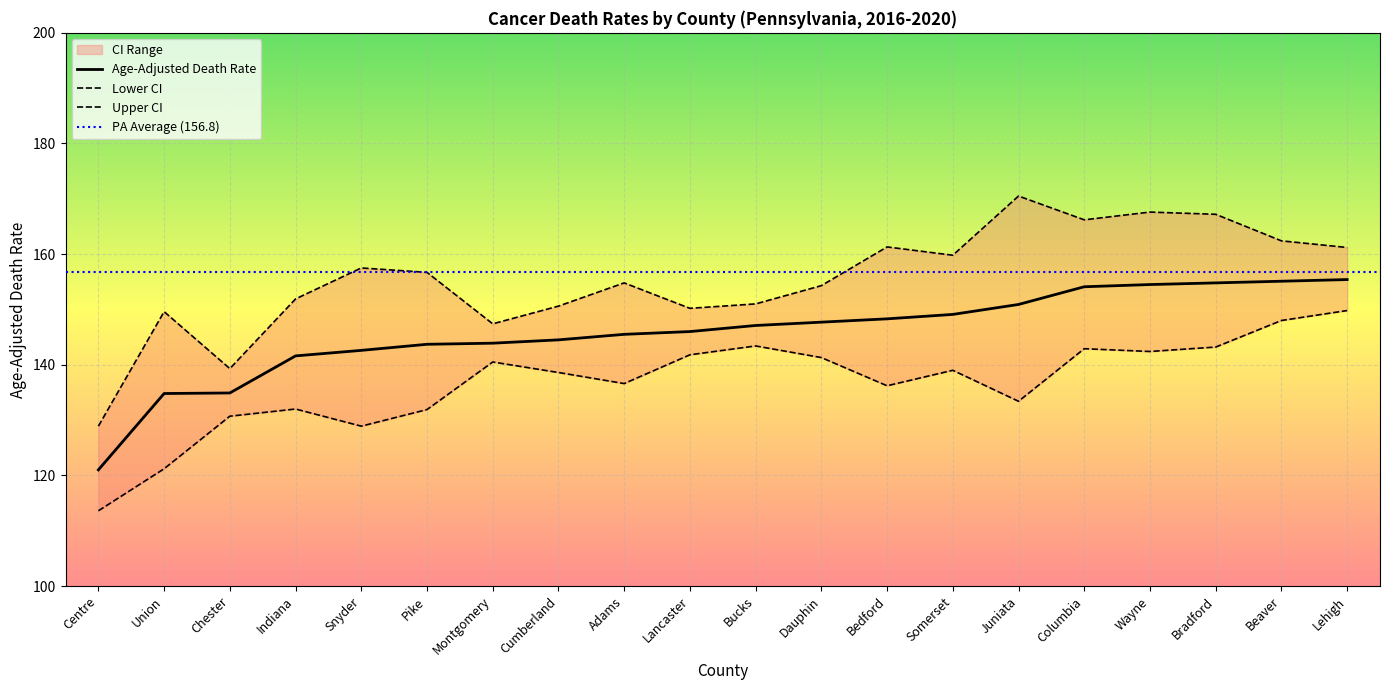

How many lines are shown in the chart?

3